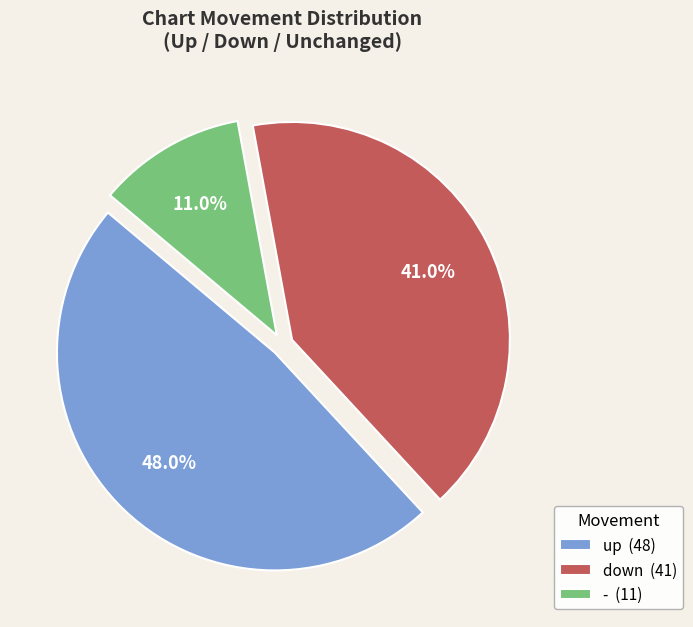

How many slices are in this pie chart?

3